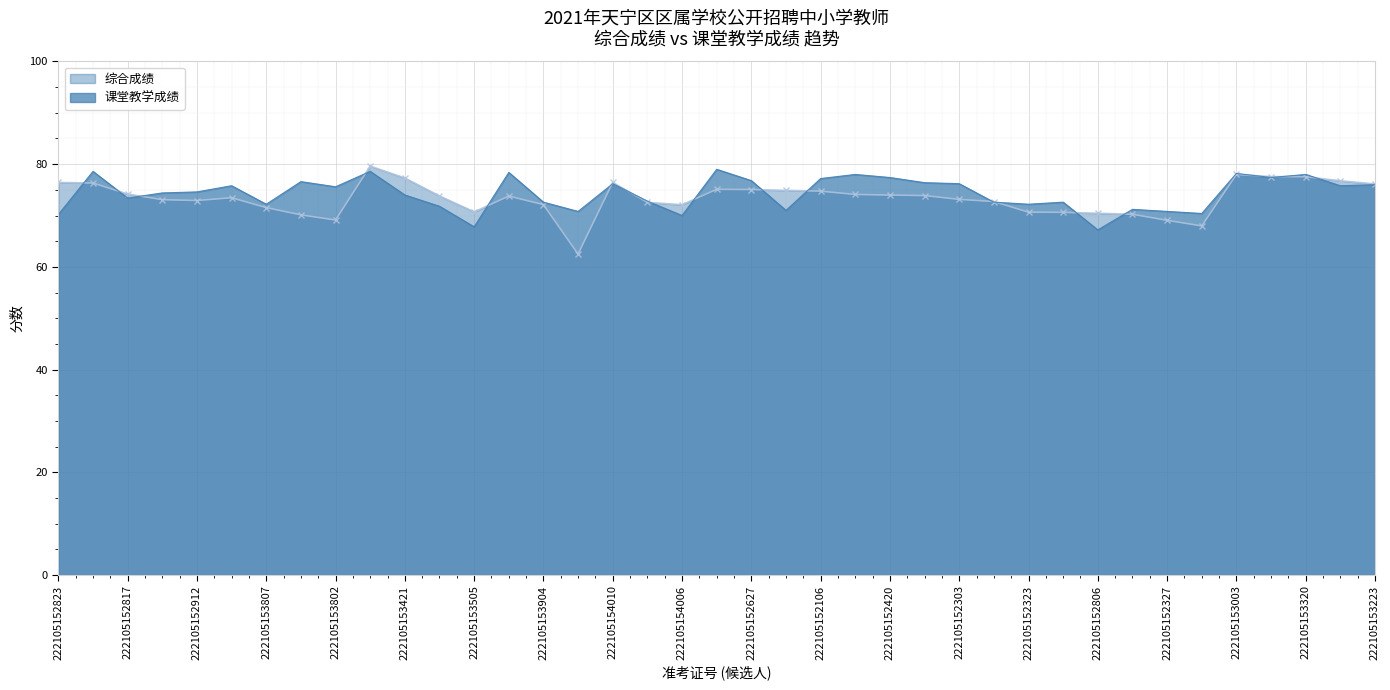

At which category does 课堂教学成绩 reach its first local valley?

222105152817